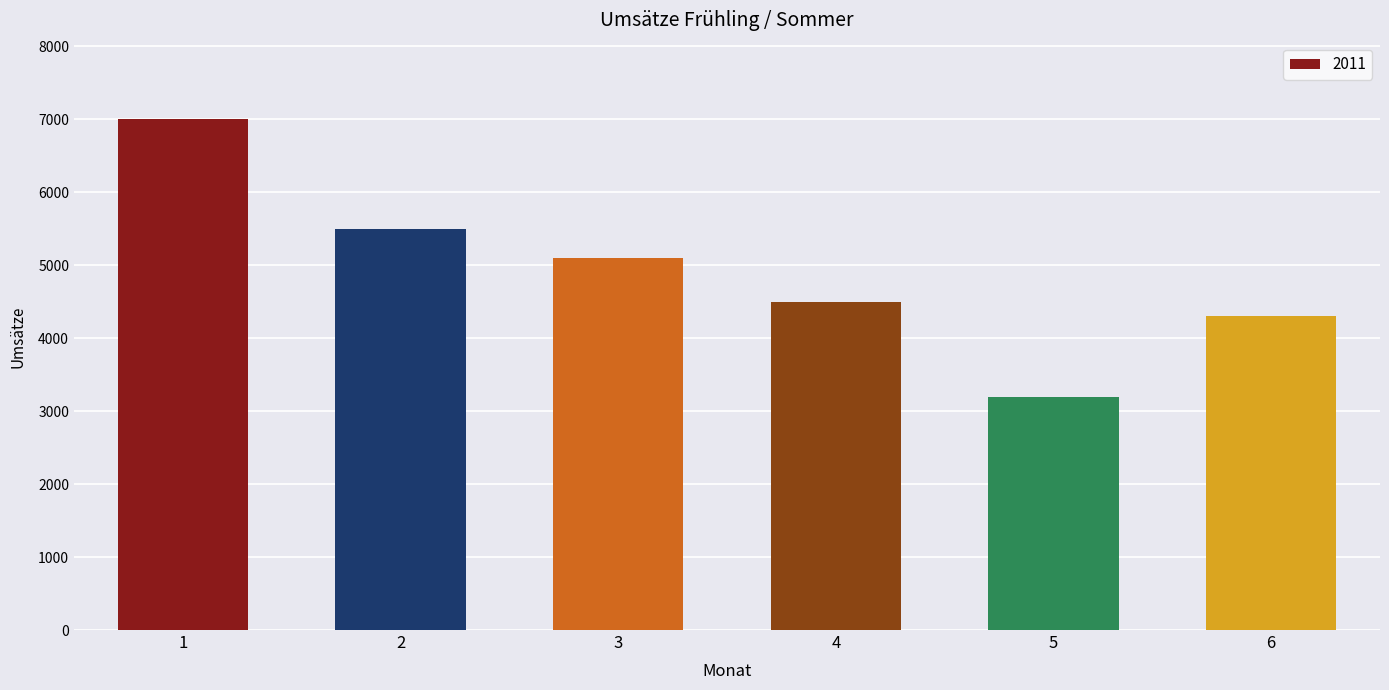

What is the difference between the second highest and minimum values?

2300